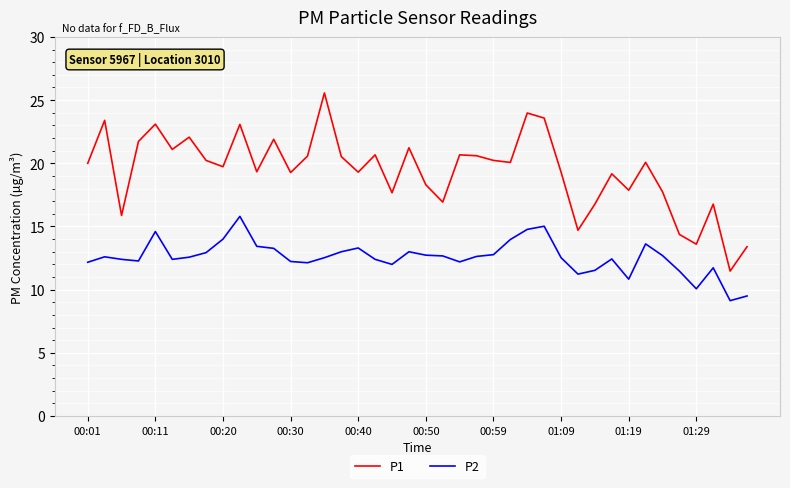

What is the difference between the maximum and minimum values in the P1 series?

14.1